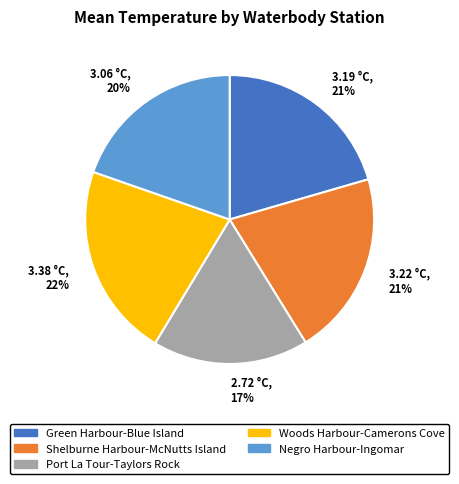

Is the sum of 3.06 °C, 20% and 3.22 °C, 21% greater than half?

No